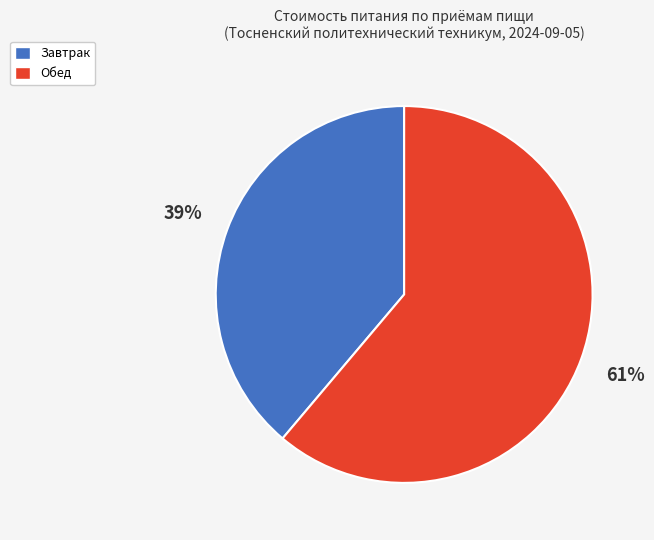

Between Завтрак and Обед, which is larger?

Обед